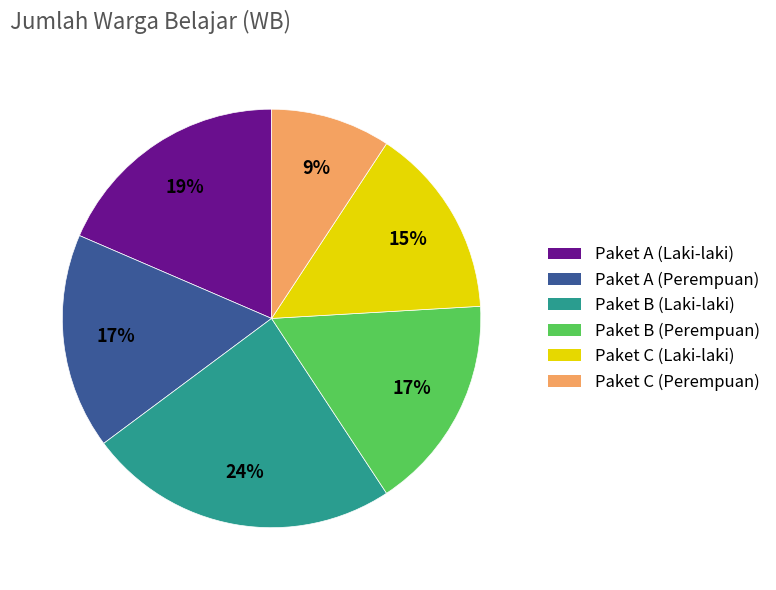

Which has a higher value, Paket B (Perempuan) or Paket C (Laki-laki)?

Paket B (Perempuan)